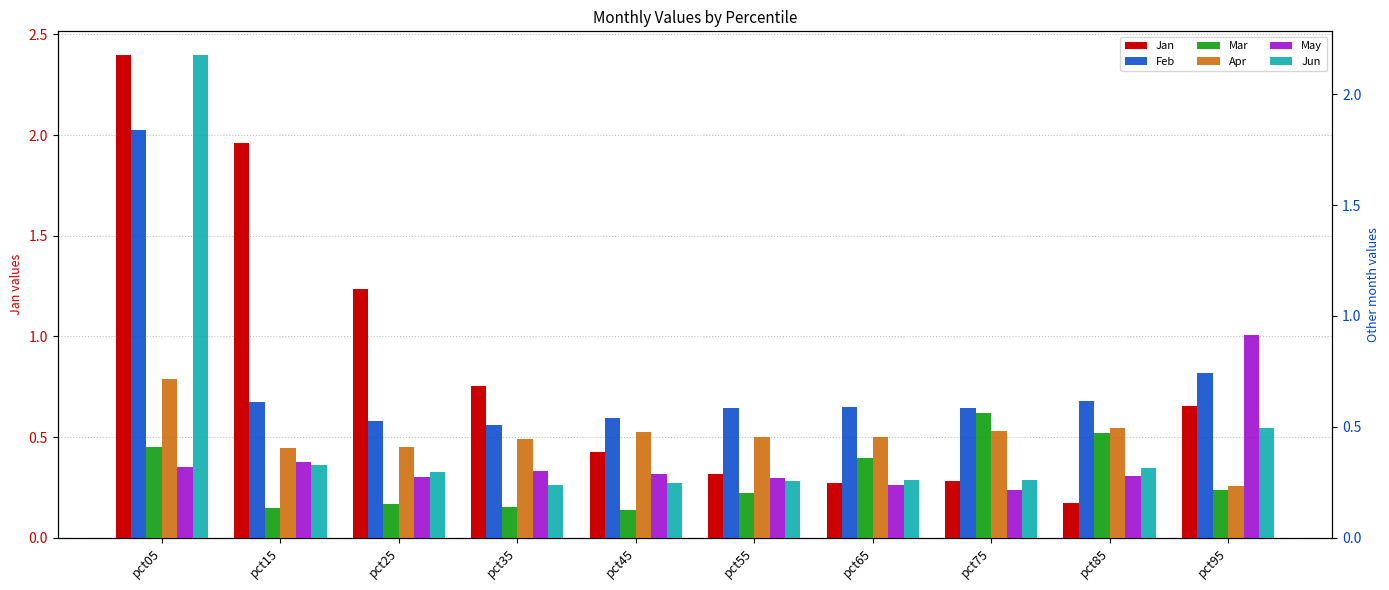

At how many categories does at least one series exceed 0?

10